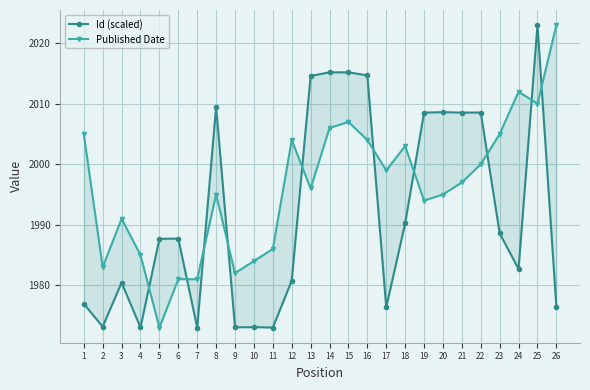

What is the difference between the maximum and minimum values in the Published Date series?

50.0